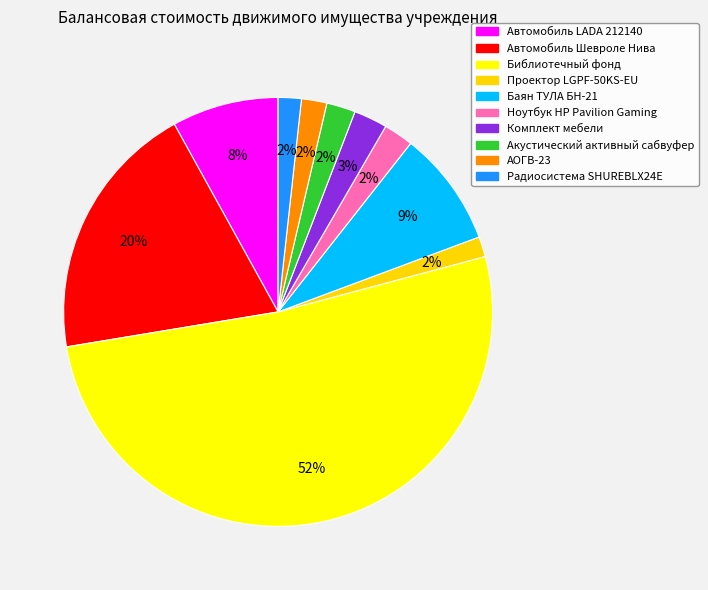

What is the ratio of the value at Акустический активный сабвуфер to the value at Комплект мебели?

0.9